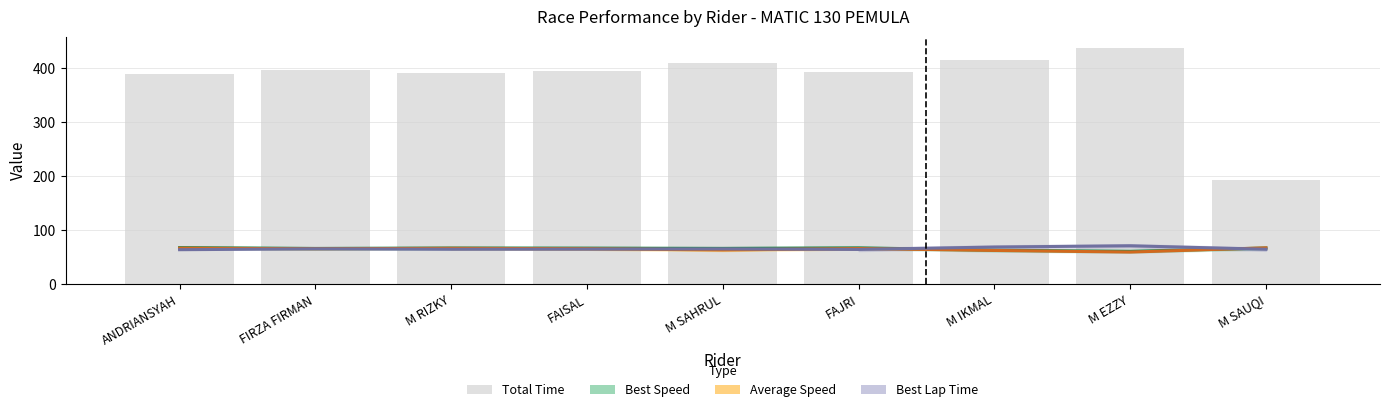

Rank the categories by Total Time value from lowest to highest.

M SAUQI, ANDRIANSYAH, M RIZKY, FAJRI, FAISAL, FIRZA FIRMAN, M SAHRUL, M IKMAL, M EZZY